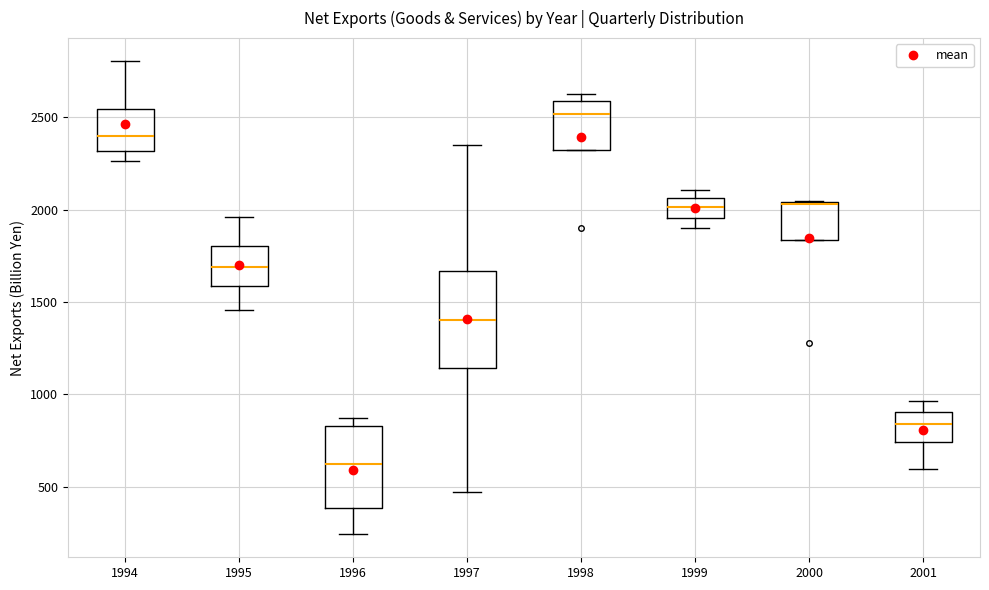

Which box's median line is the highest?

1998